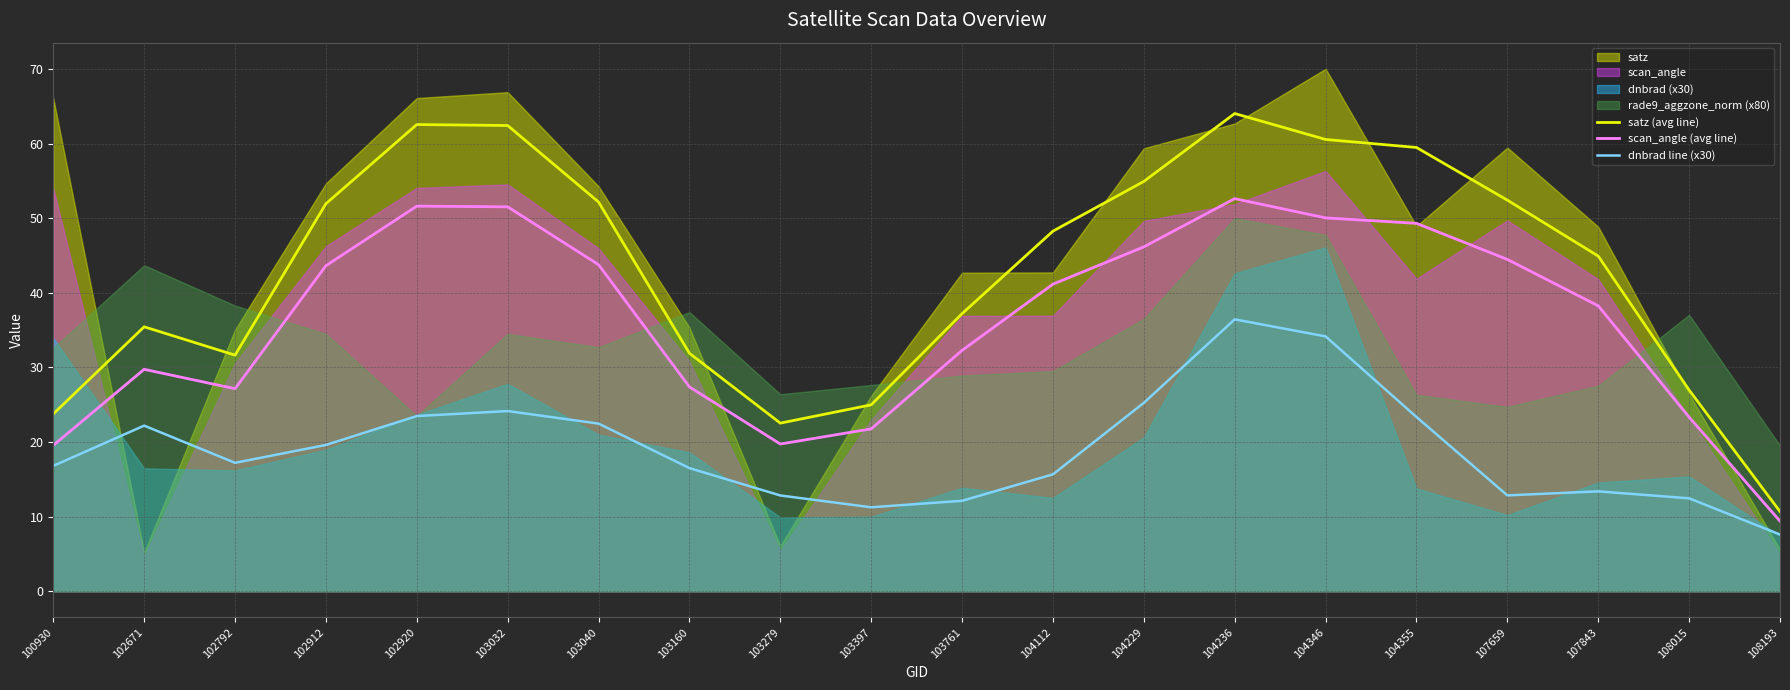

Rank the series by their maximum value, from highest to lowest.

satz (avg line), scan_angle (avg line), dnbrad line (x30)